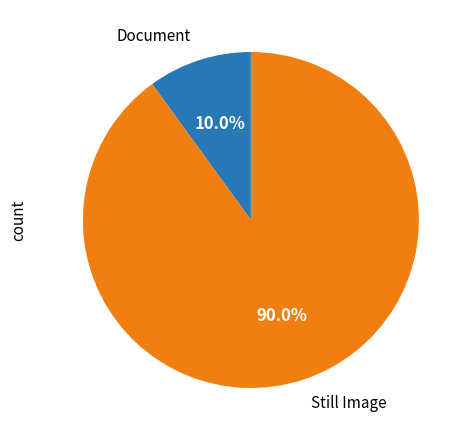

Which category has the smallest portion of the pie?

Document